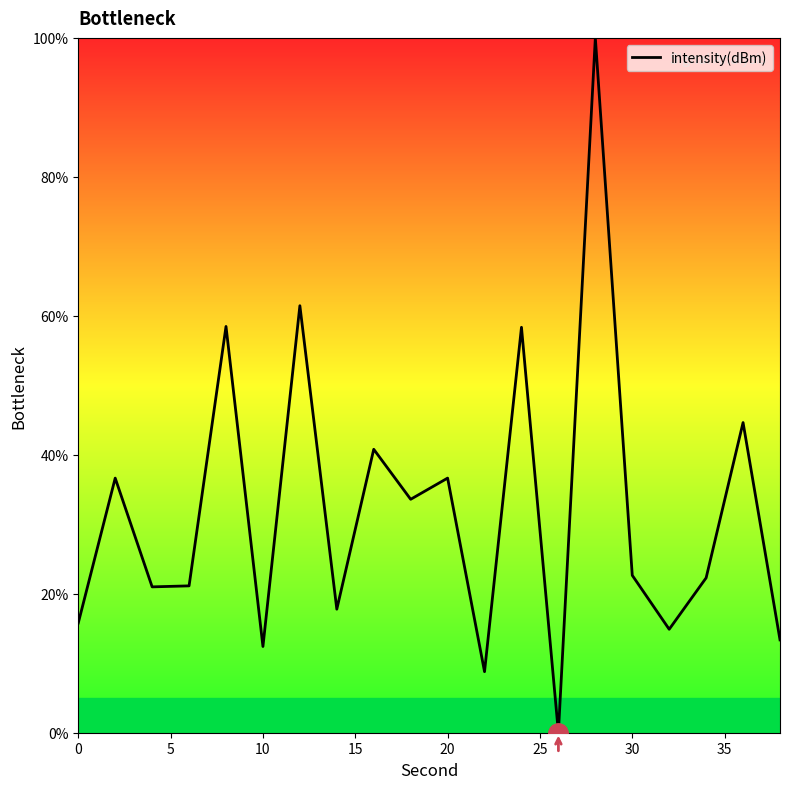

How many lines are shown in the chart?

1